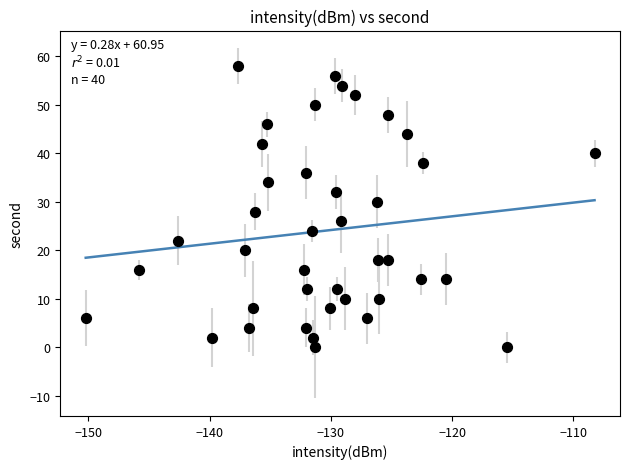

What is the range of Y values (max minus min)?

58